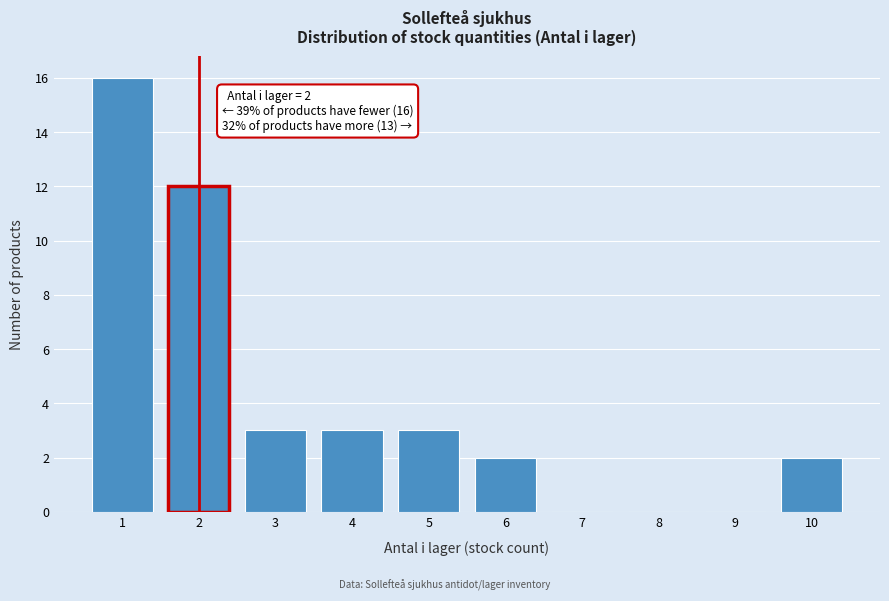

Reading left to right, extract all data points from this chart.

1=16	2=12	3=3	4=3	5=3	6=2	7=0	8=0	9=0	10=2